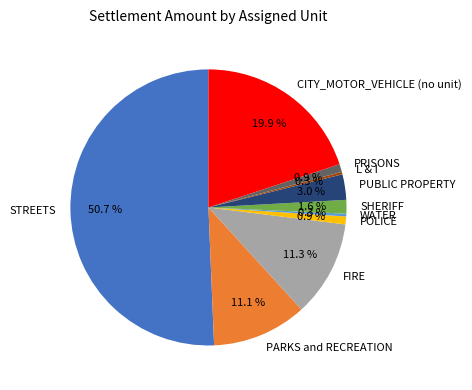

Does L & I account for over 50% of the chart?

No